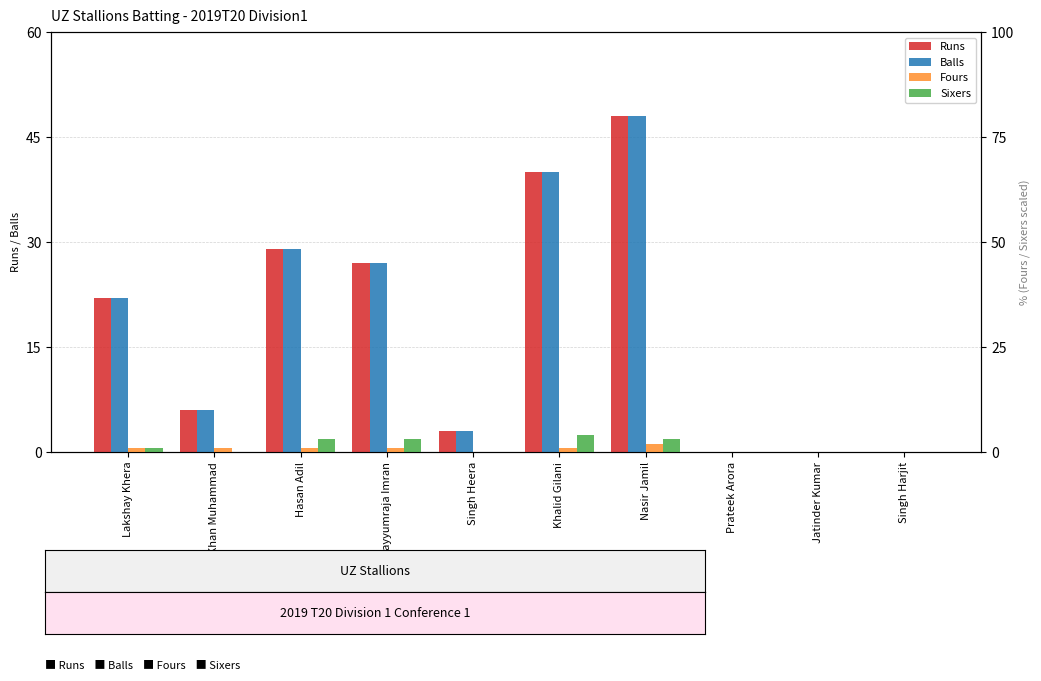

At Singh Heera, list the series in order from largest to smallest.

Runs, Balls, Fours, Sixers